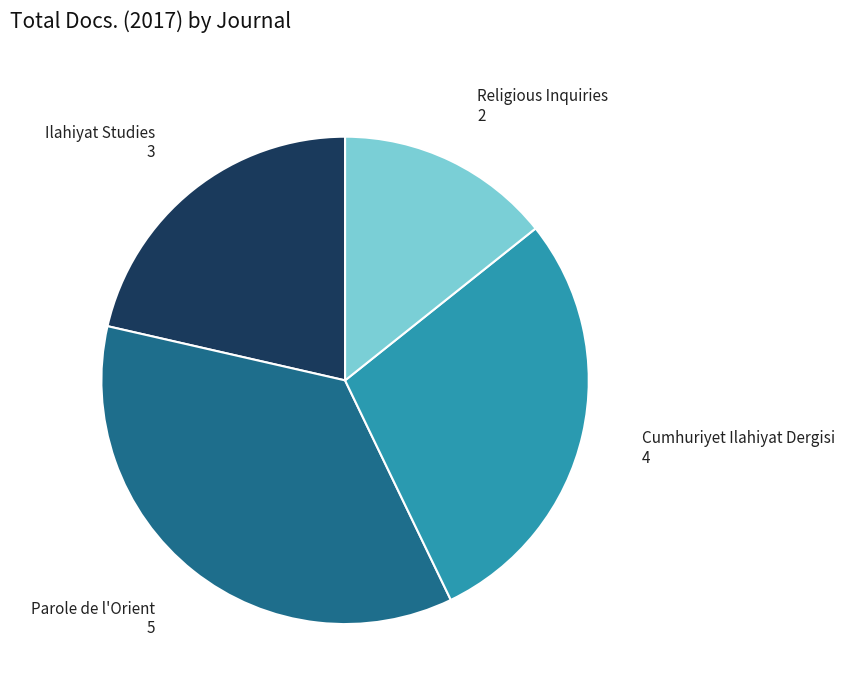

Is there any slice that represents more than half of the pie?

No